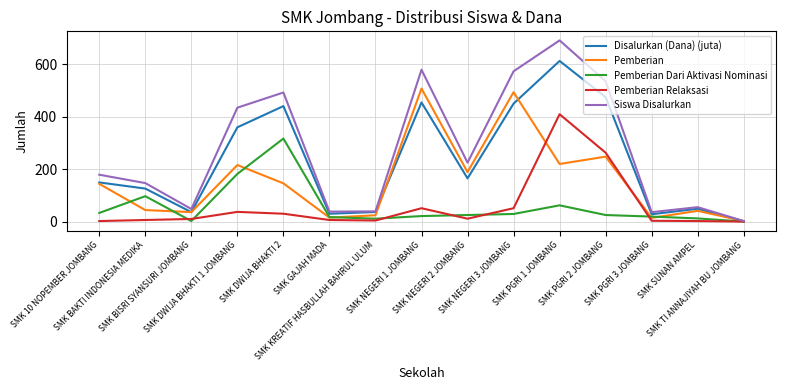

What is the total value across all series at SMK NEGERI 1 JOMBANG?

1615.0